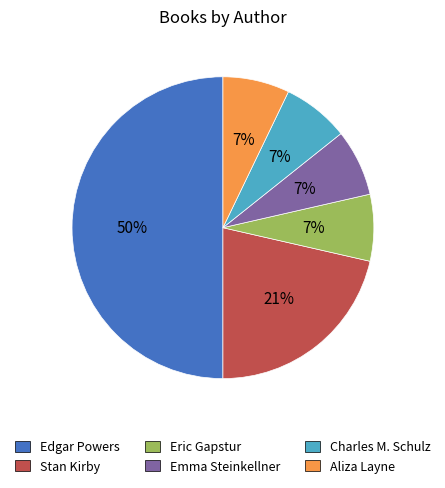

Which has a higher value, Aliza Layne or Edgar Powers?

Edgar Powers